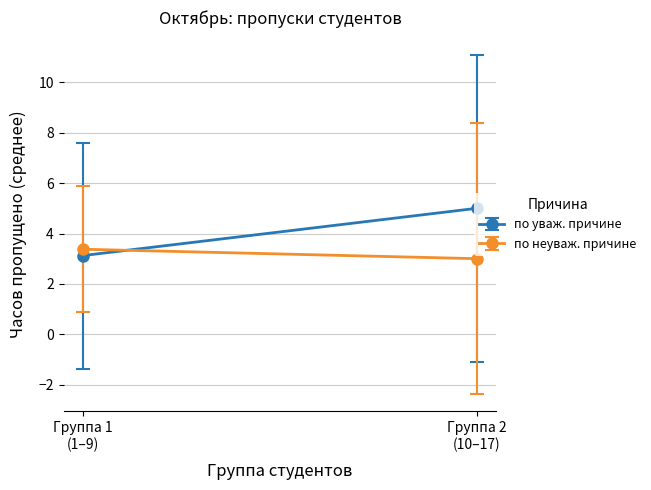

List the series in order of their peak value, lowest first.

по неуваж. причине, по уваж. причине